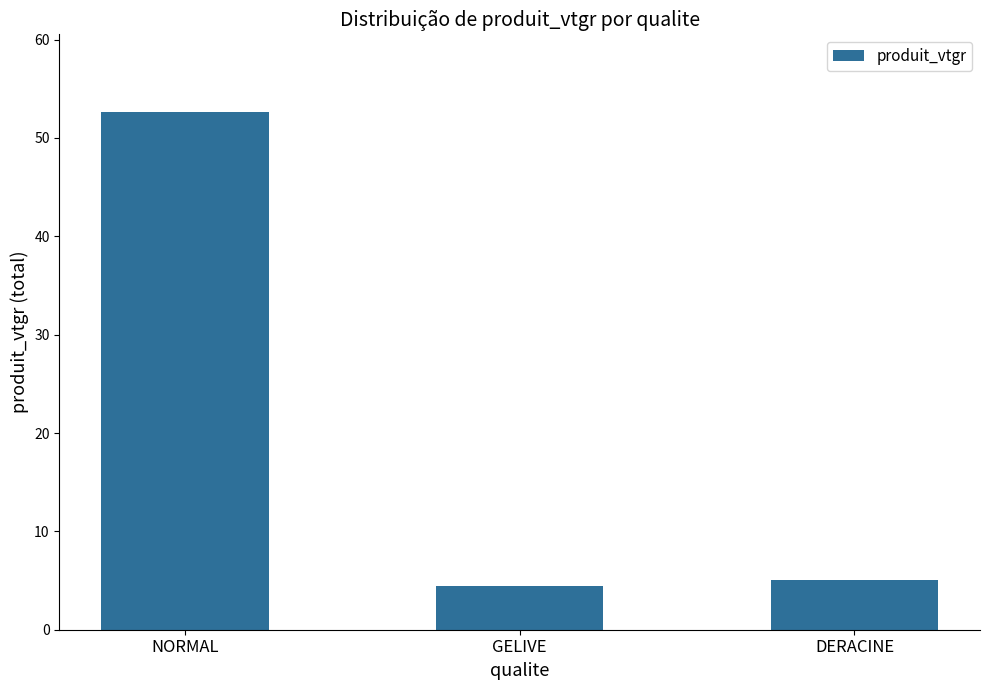

Does the chart contain any negative values?

No